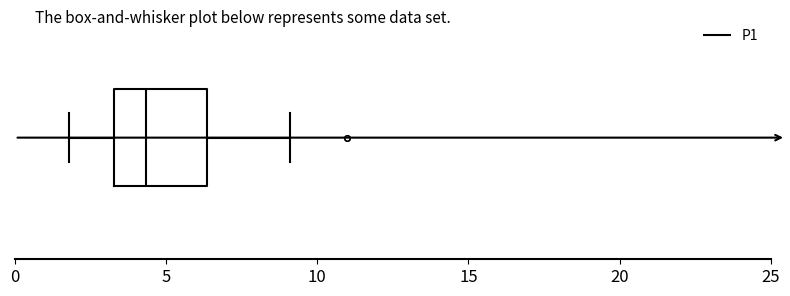

Read this box plot against the x-axis: the position of the median line, the range covered by the box, and the ends of both whiskers. The values are not printed on the chart, so give them approximately, as read against the axis.

median 4.5, box 3.5 to 6.5, whiskers 2.0 to 9.0